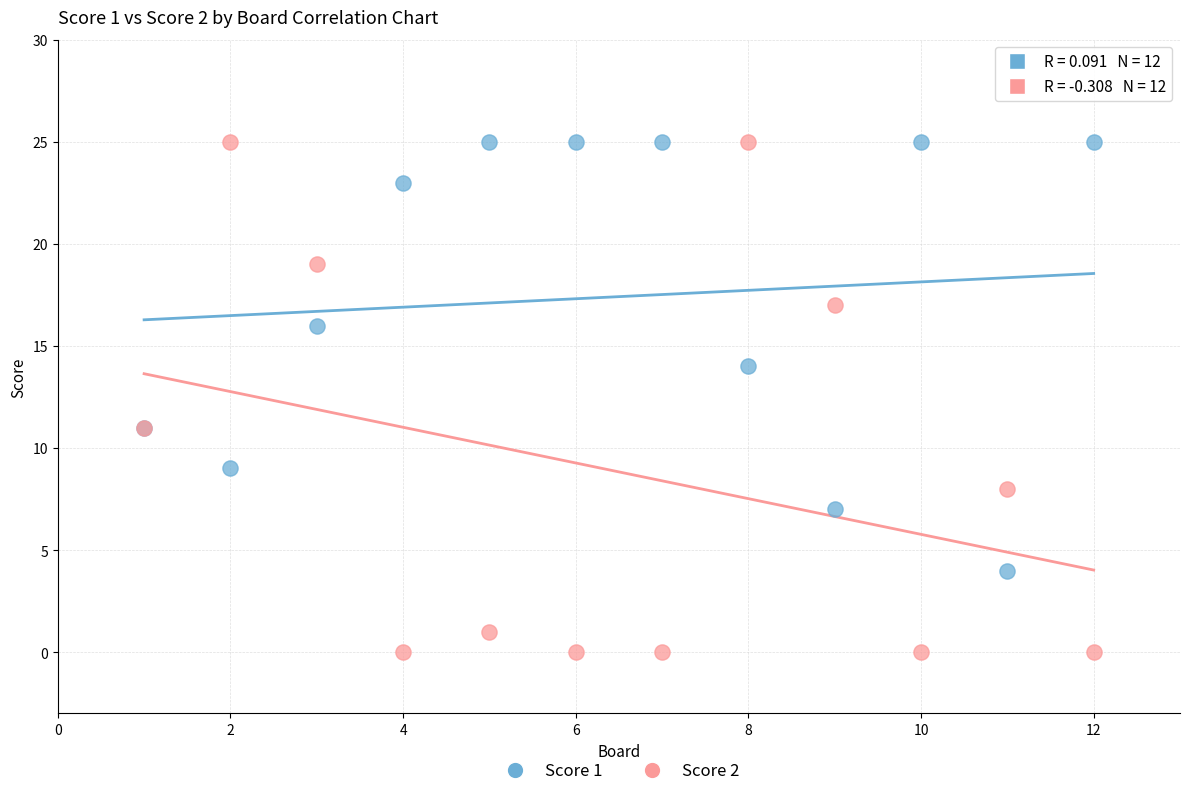

Which series has the largest Y range (max minus min)?

Score 2